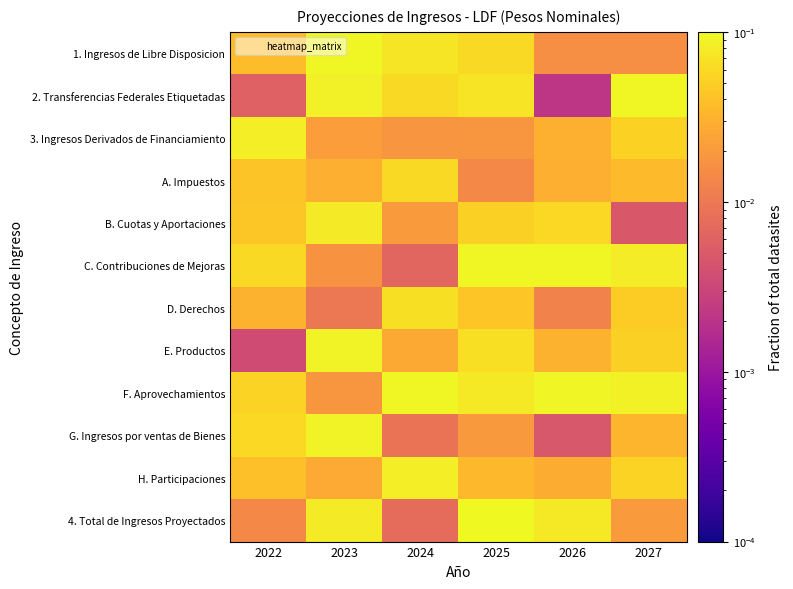

Reading left to right, what are all the values shown in this chart?

1. Ingresos de Libre Disposicion: 2022=0.0	2023=0.1	2024=0.1	2025=0.1	2026=0.0	2027=0.0
2. Transferencias Federales Etiquetadas: 2022=0.0	2023=0.1	2024=0.1	2025=0.1	2026=0.0	2027=0.1
3. Ingresos Derivados de Financiamiento: 2022=0.1	2023=0.0	2024=0.0	2025=0.0	2026=0.0	2027=0.1
A. Impuestos: 2022=0.0	2023=0.0	2024=0.1	2025=0.0	2026=0.0	2027=0.0
B. Cuotas y Aportaciones: 2022=0.0	2023=0.1	2024=0.0	2025=0.1	2026=0.1	2027=0.0
C. Contribuciones de Mejoras: 2022=0.1	2023=0.0	2024=0.0	2025=0.1	2026=0.1	2027=0.1
D. Derechos: 2022=0.0	2023=0.0	2024=0.1	2025=0.0	2026=0.0	2027=0.0
E. Productos: 2022=0.0	2023=0.1	2024=0.0	2025=0.1	2026=0.0	2027=0.1
F. Aprovechamientos: 2022=0.1	2023=0.0	2024=0.1	2025=0.1	2026=0.1	2027=0.1
G. Ingresos por ventas de Bienes: 2022=0.1	2023=0.1	2024=0.0	2025=0.0	2026=0.0	2027=0.0
H. Participaciones: 2022=0.0	2023=0.0	2024=0.1	2025=0.0	2026=0.0	2027=0.1
4. Total de Ingresos Proyectados: 2022=0.0	2023=0.1	2024=0.0	2025=0.1	2026=0.1	2027=0.0